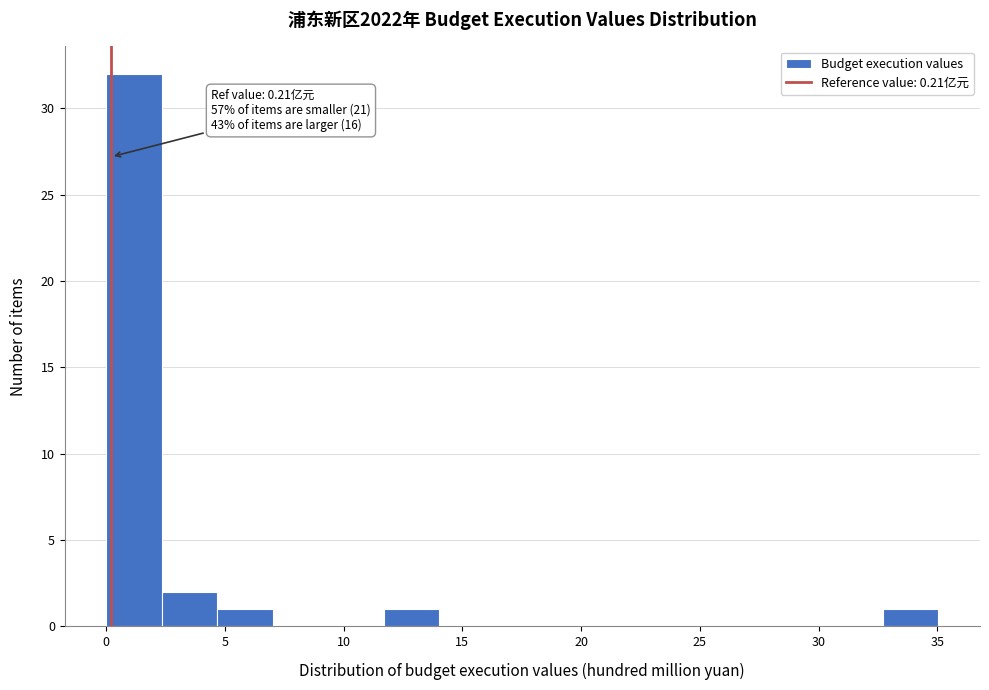

Over which range of the x-axis is the bar tallest?

0.0 to 2.5